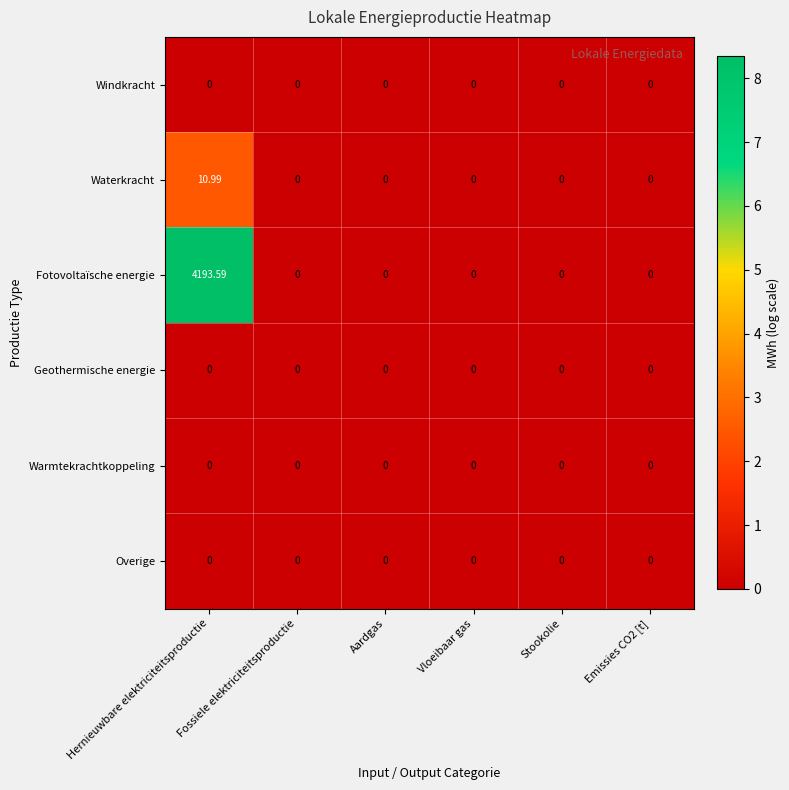

At which category is the sum across all series the highest?

Hernieuwbare elektriciteitsproductie